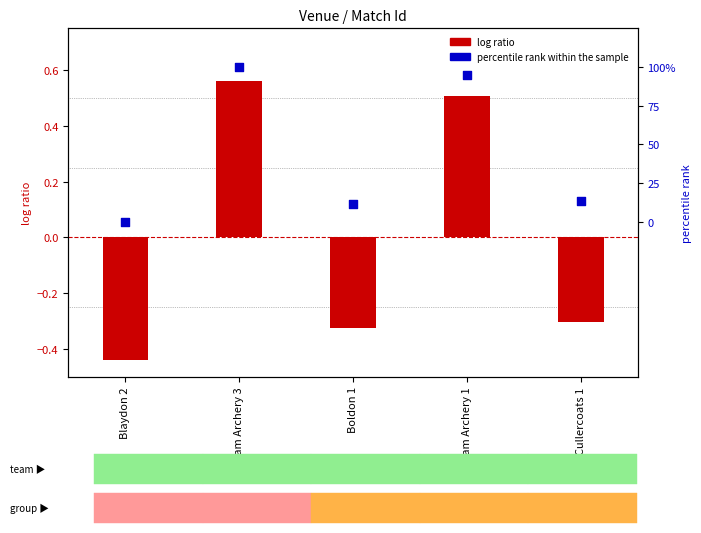

Is the value of log ratio at Cullercoats 1 greater than the value of percentile rank within the sample at Durham Archery 3?

No